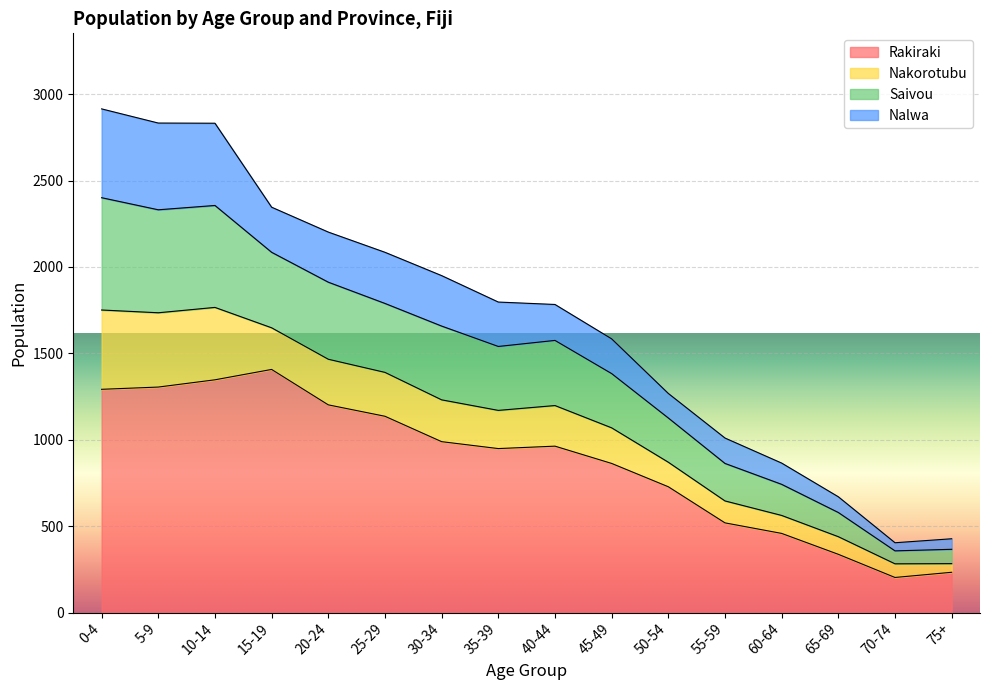

What is the minimum value for Rakiraki?

203